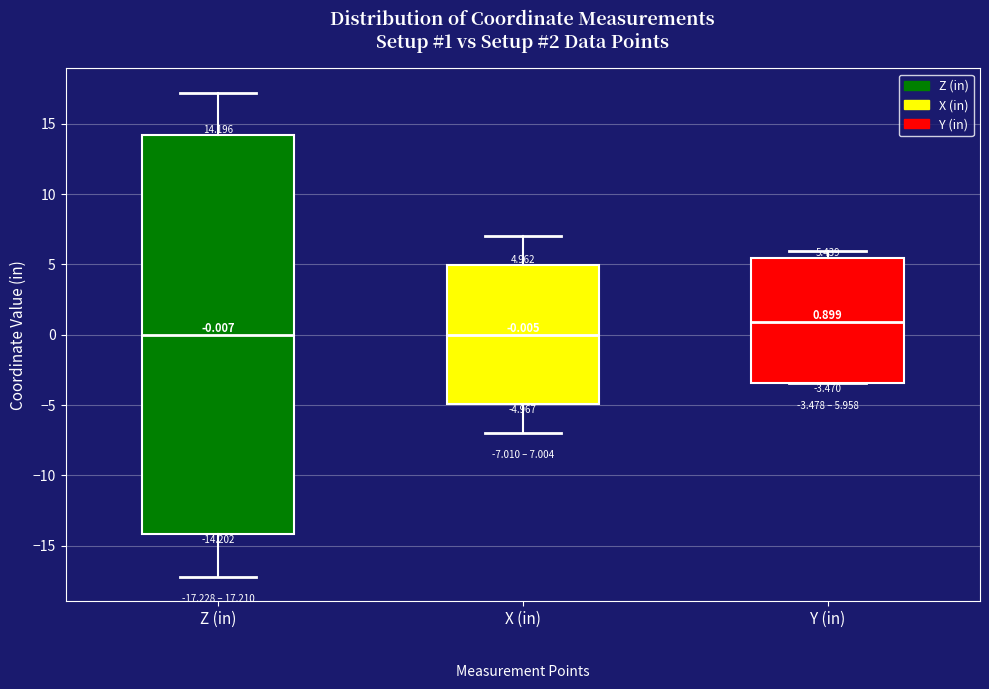

Comparing the boxes themselves (not the whiskers), which one is the tallest?

Z (in)